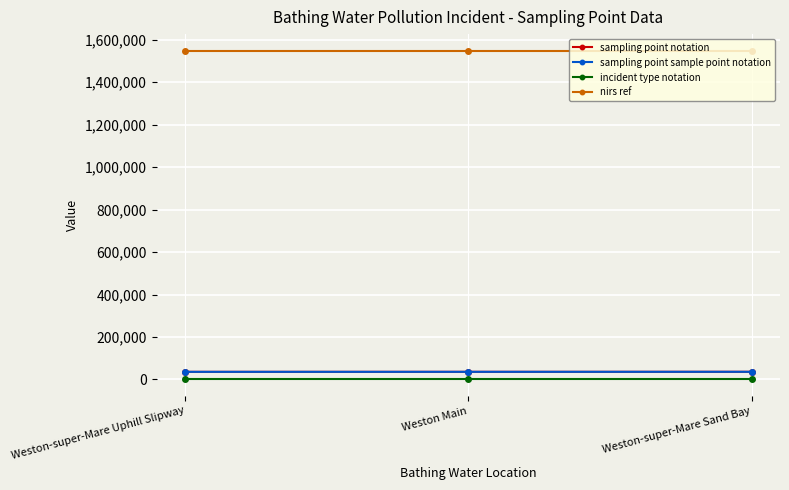

List the series in order of their peak value, highest first.

nirs ref, sampling point notation, sampling point sample point notation, incident type notation